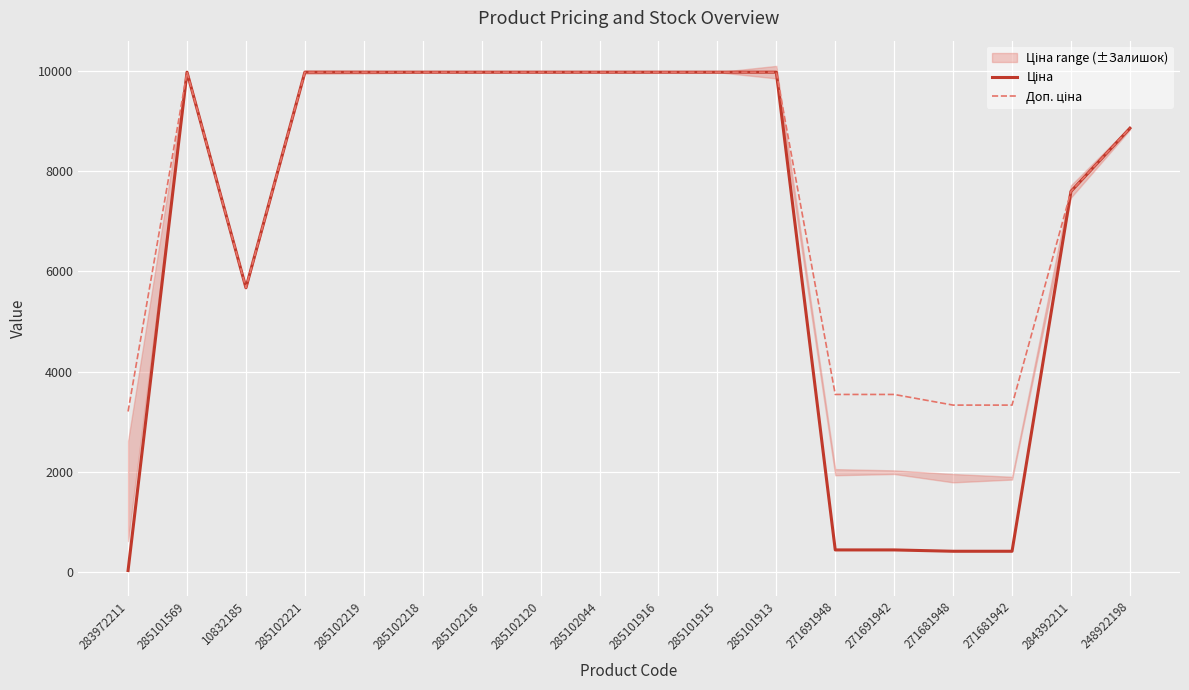

How many lines are shown in the chart?

2